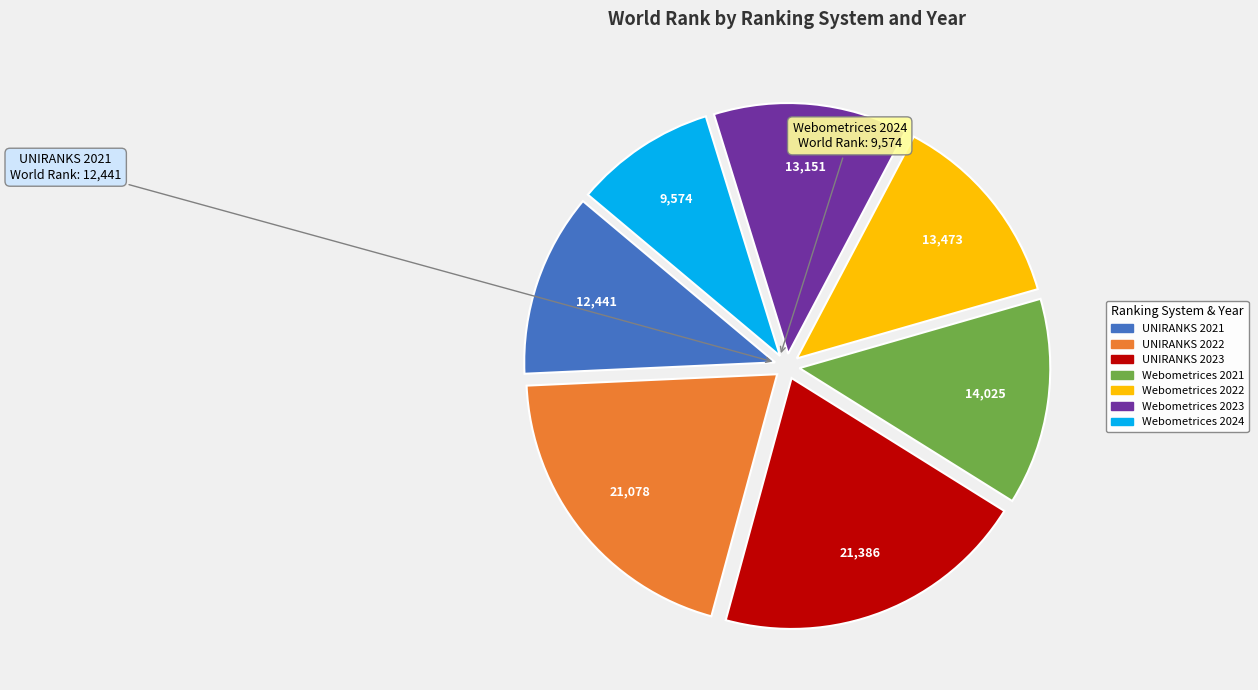

What is the ratio of the value at UNIRANKS 2022 to the value at Webometrices 2021?

1.5